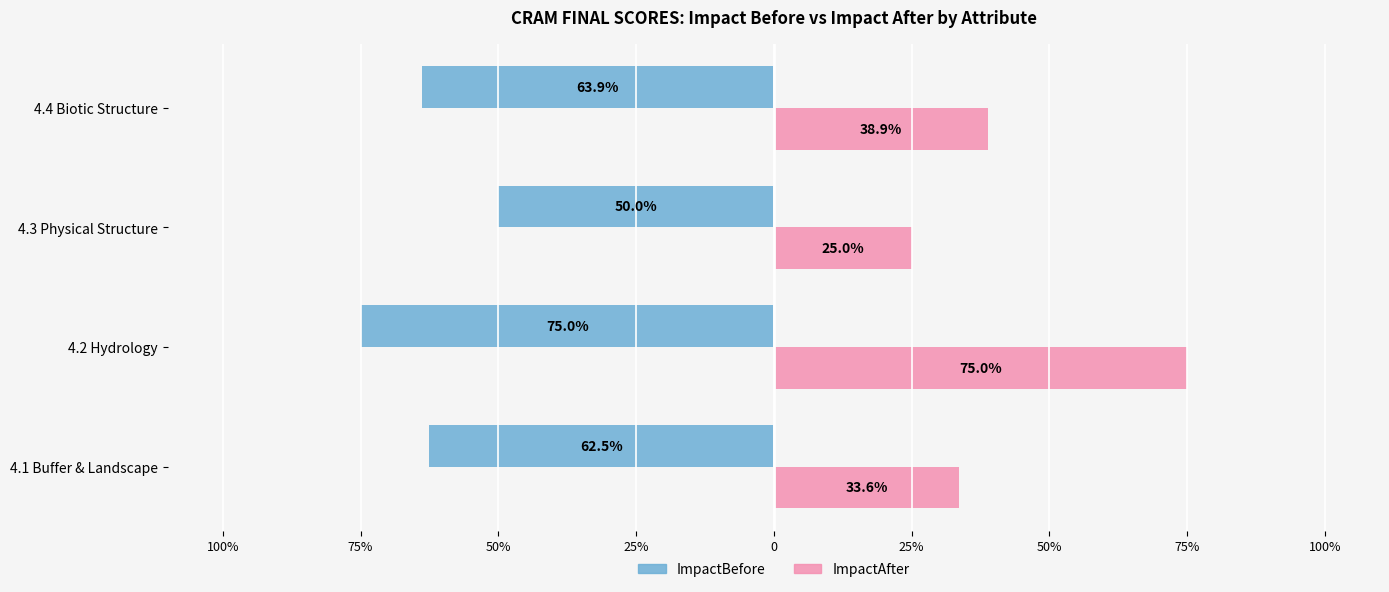

Which series has the widest spread of values?

ImpactAfter